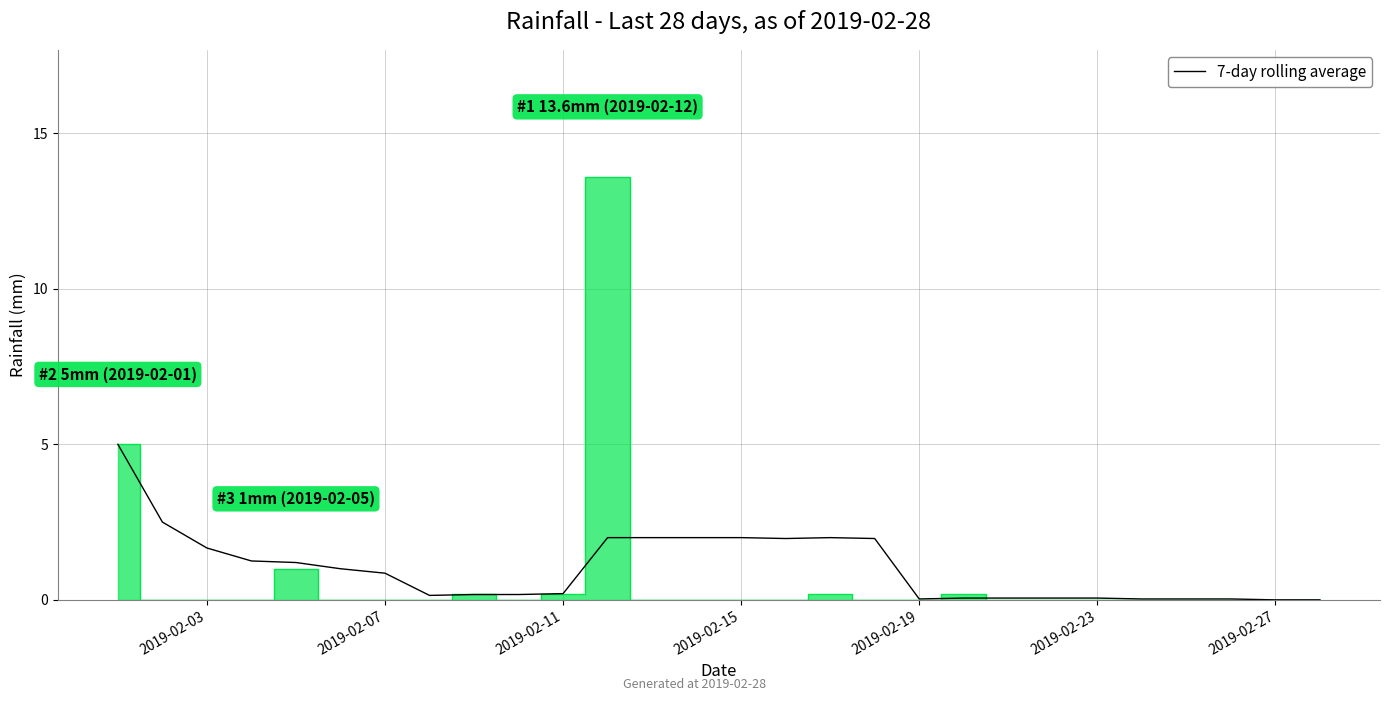

How many interior local peaks (higher than both neighbors) does the data have?

1